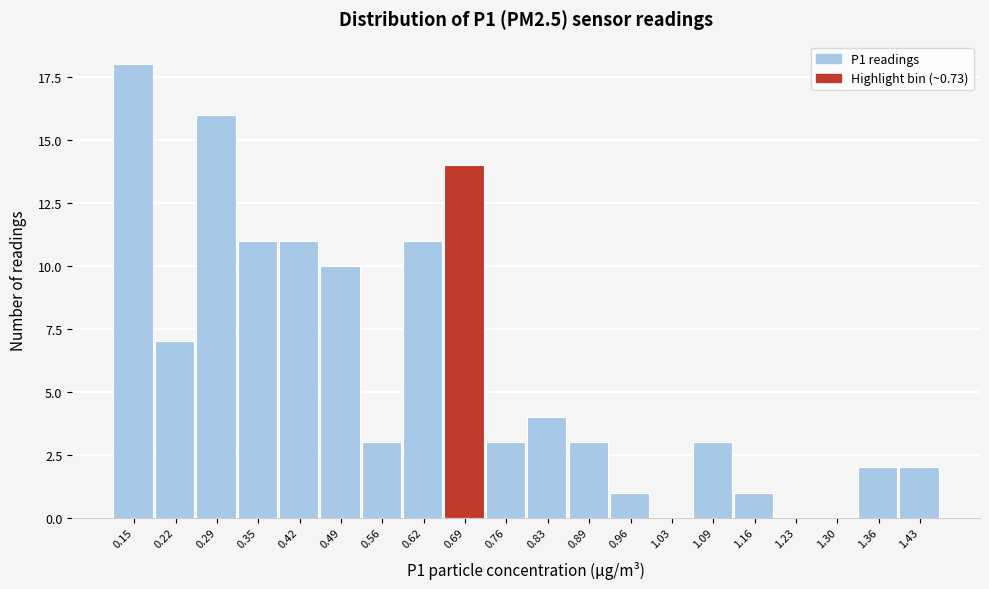

Reading left to right, transcribe all the data shown in this chart.

0.15=18	0.22=7	0.29=16	0.35=11	0.42=11	0.49=10	0.56=3	0.62=11	0.69=14	0.76=3	0.83=4	0.89=3	0.96=1	1.03=0	1.09=3	1.16=1	1.23=0	1.30=0	1.36=2	1.43=2